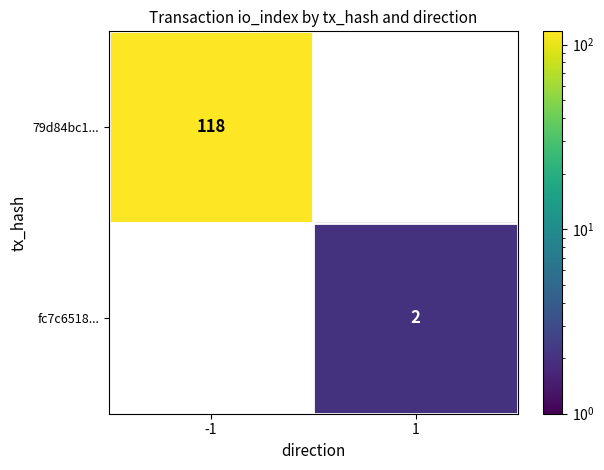

Reading right to left, extract all data points from this chart.

79d84bc1...: 1=0	-1=118
fc7c6518...: 1=2	-1=0